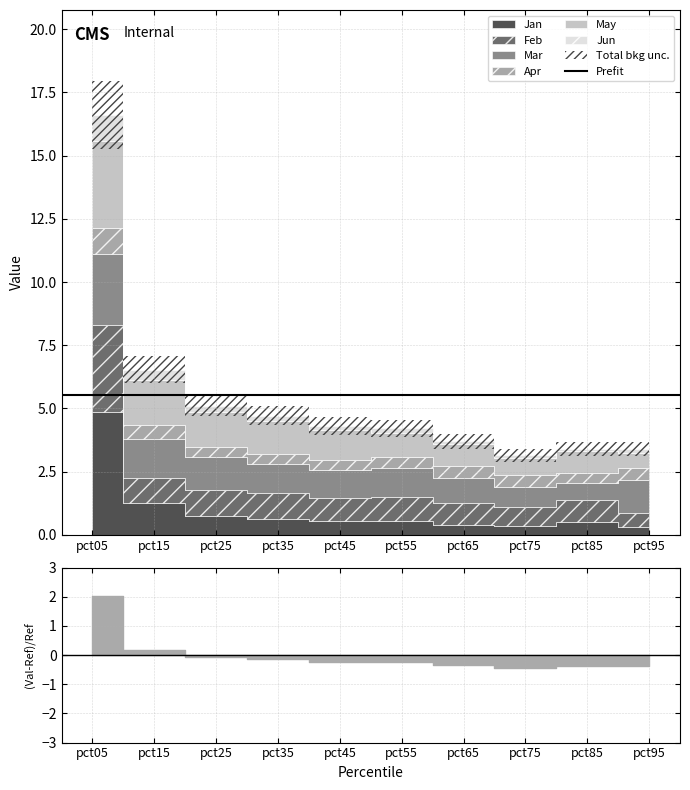

Which series changed the most between pct45 and pct65?

May